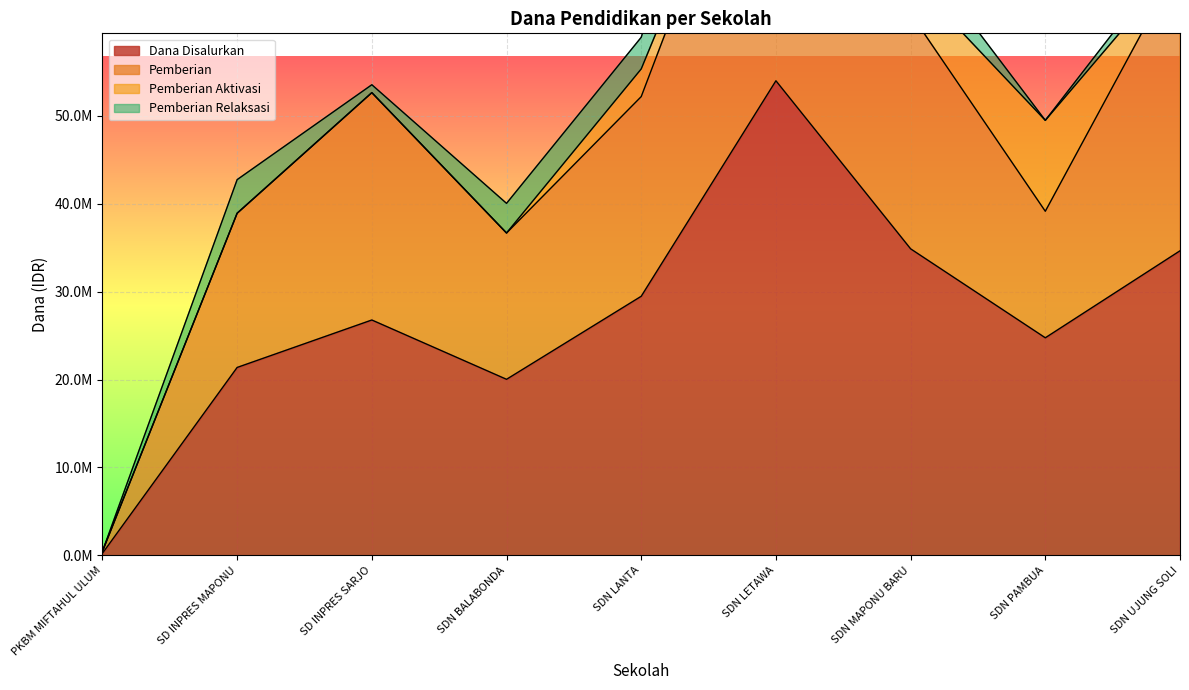

Which has a higher value, SD INPRES MAPONU or SDN LETAWA?

SDN LETAWA